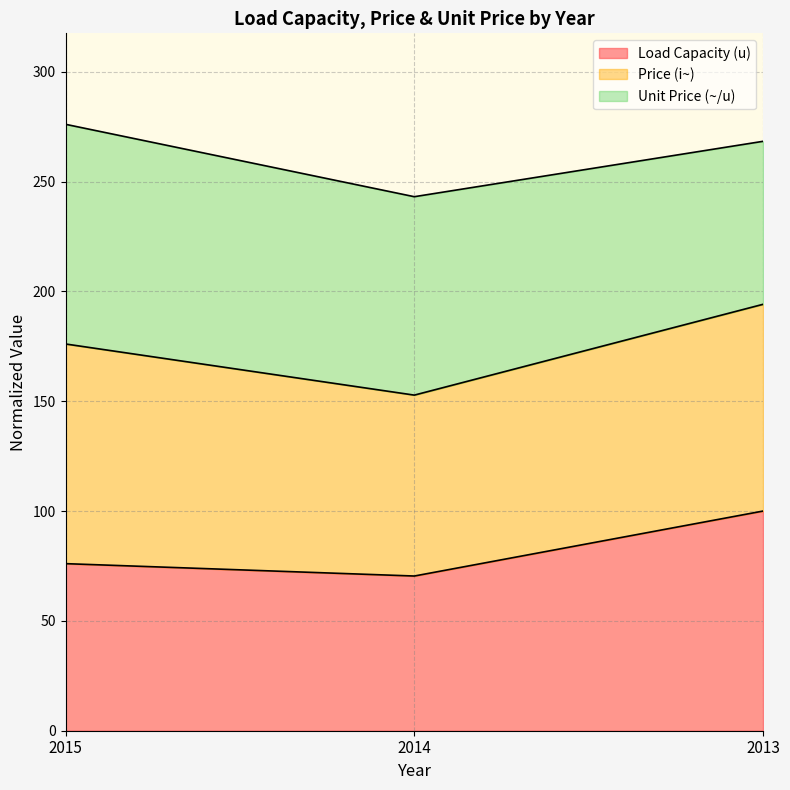

Is it true that Load Capacity (u) equals 100.0 at 2013?

True